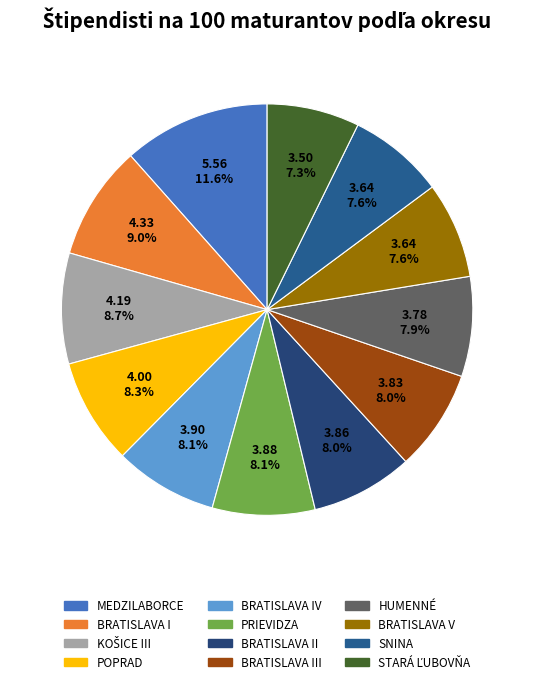

The BRATISLAVA III slice represents 20% of the pie. True or false?

False